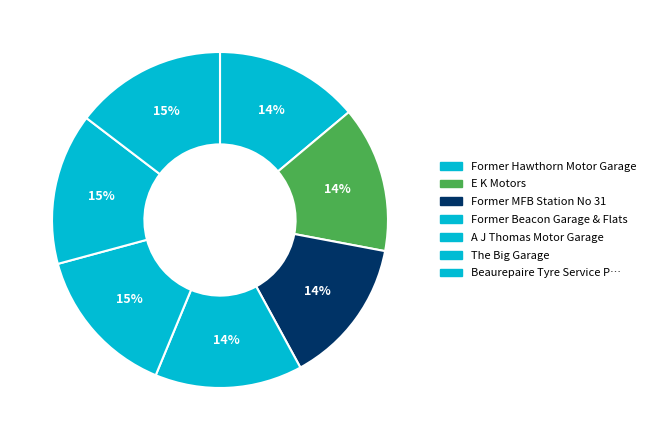

Which slice is the smallest?

Former Hawthorn Motor Garage